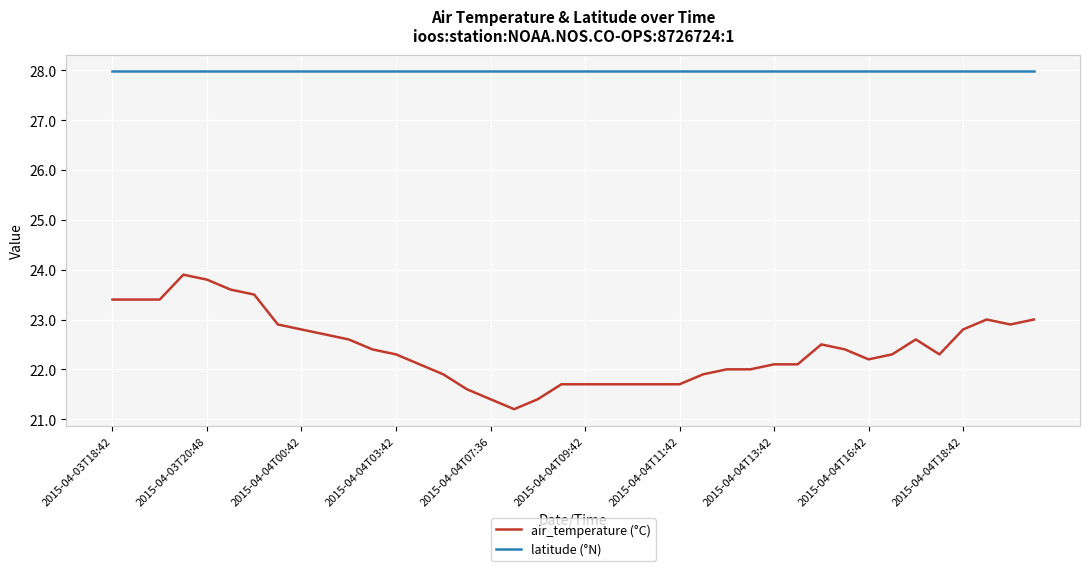

What is the highest value of the latitude (°N) series?

28.0